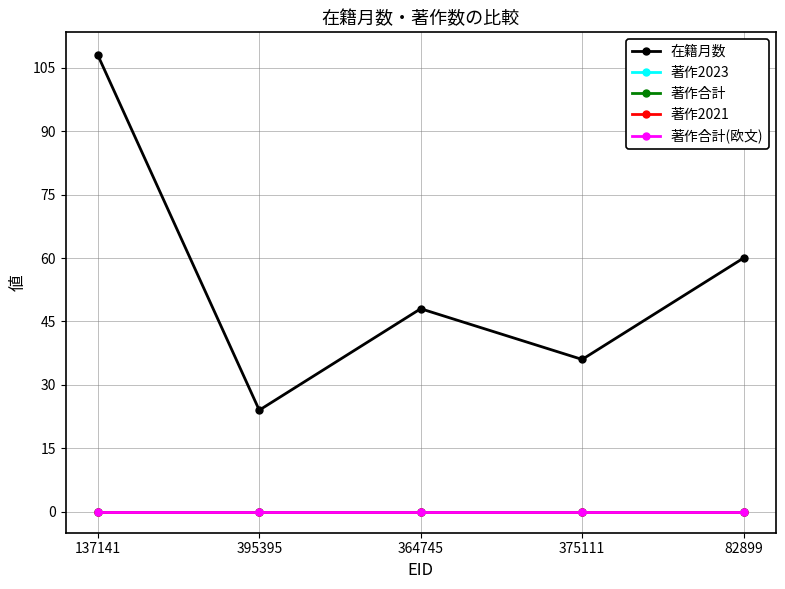

At 137141, list the series in order from smallest to largest.

著作2023, 著作合計, 著作2021, 著作合計(欧文), 在籍月数